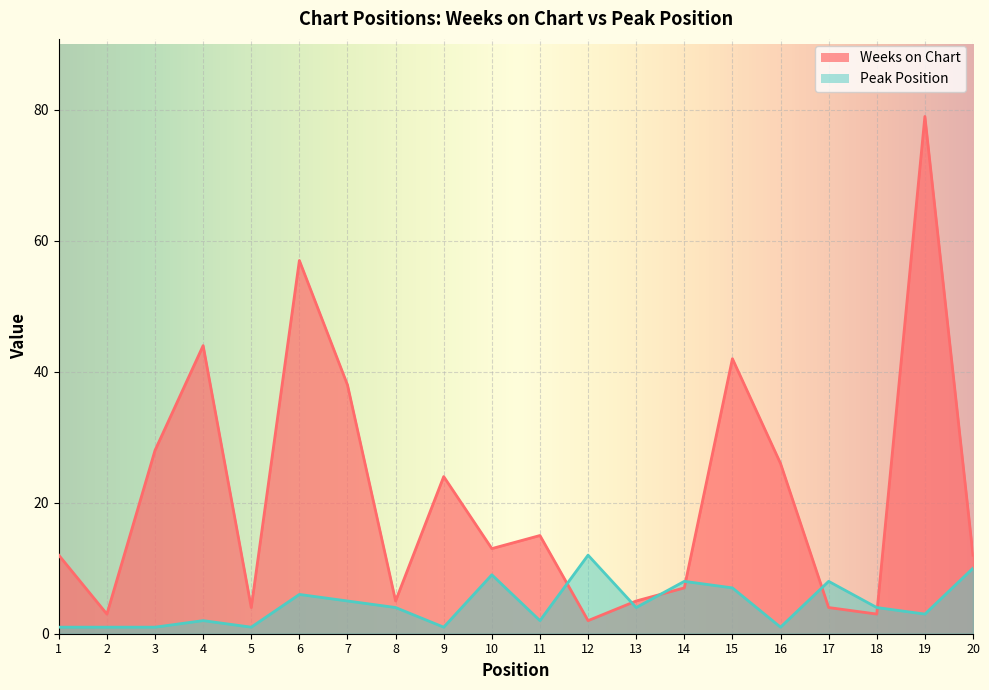

Does the chart display data point markers on the line(s)?

No